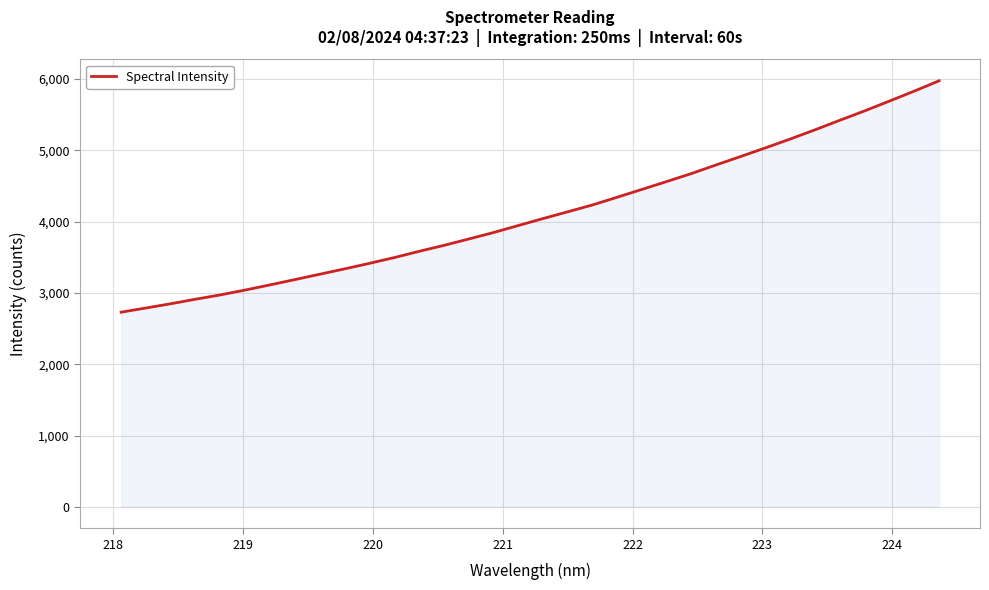

True or false: the data has more than 0 interior local peaks.

False